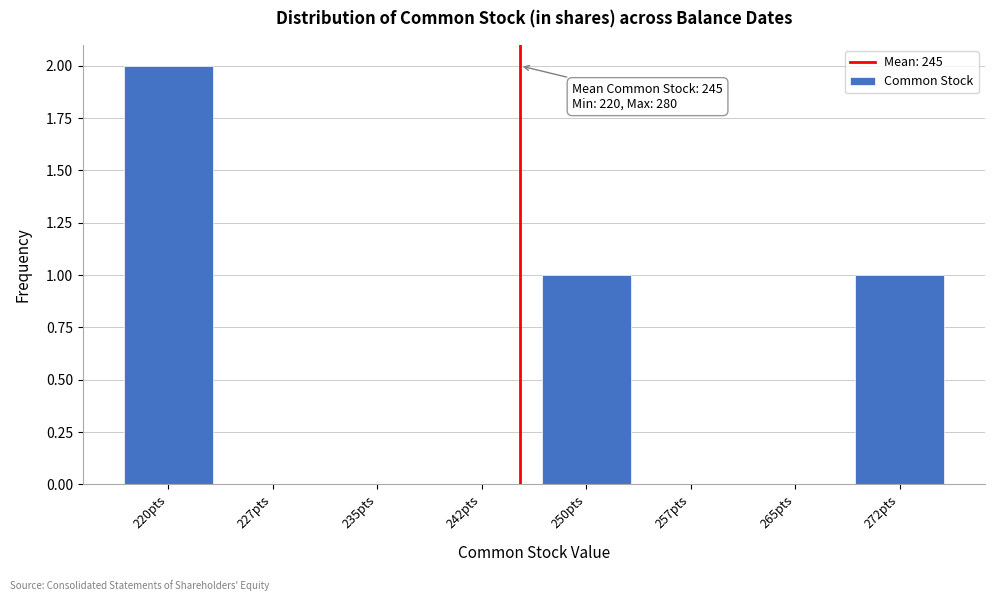

Reading right to left, extract all data points from this chart.

272pts=1	265pts=0	257pts=0	250pts=1	242pts=0	235pts=0	227pts=0	220pts=2